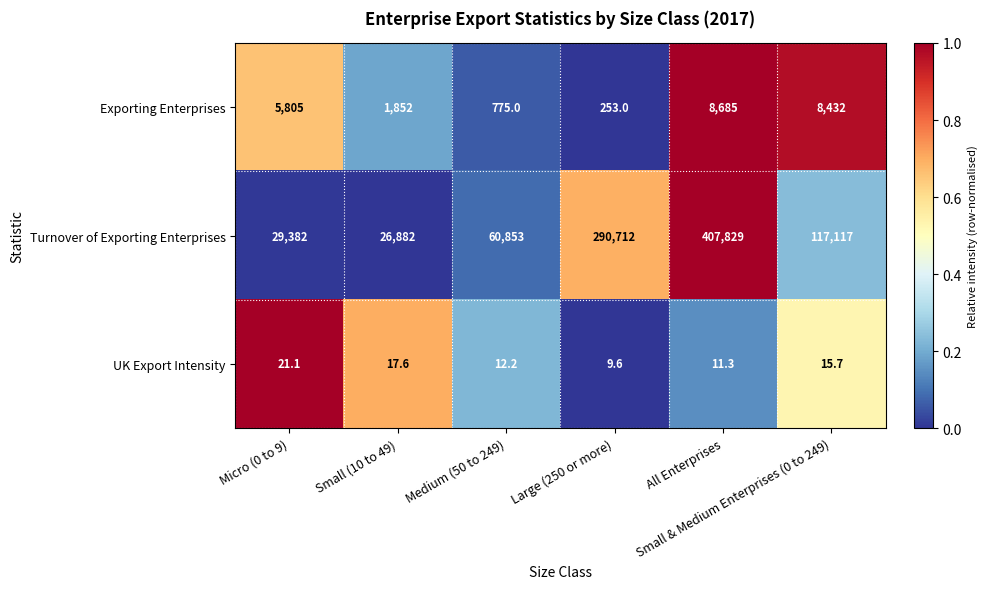

What is the total value across all series at Small & Medium Enterprises (0 to 249)?

125564.7